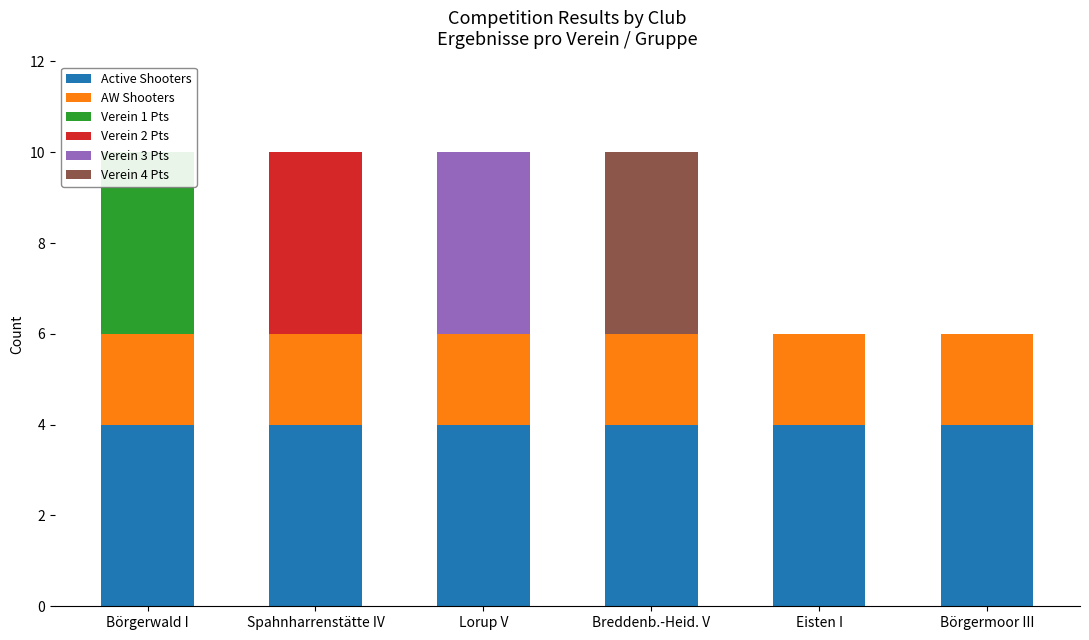

What is the highest value of the Verein 1 Pts series?

4